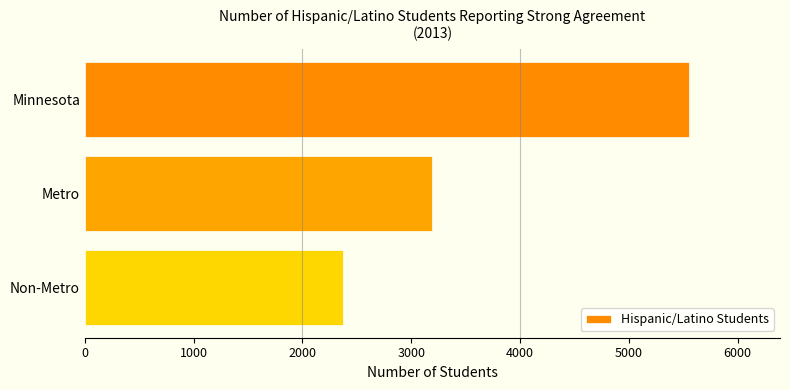

What is the difference between the maximum and second lowest values?

2370